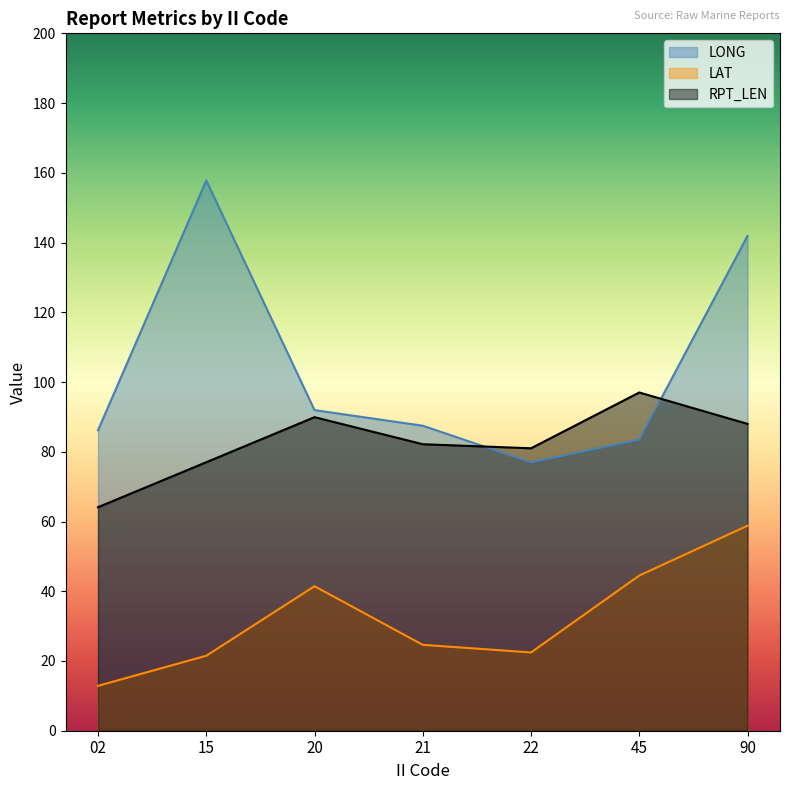

What is the highest value of the RPT_LEN series?

97.0